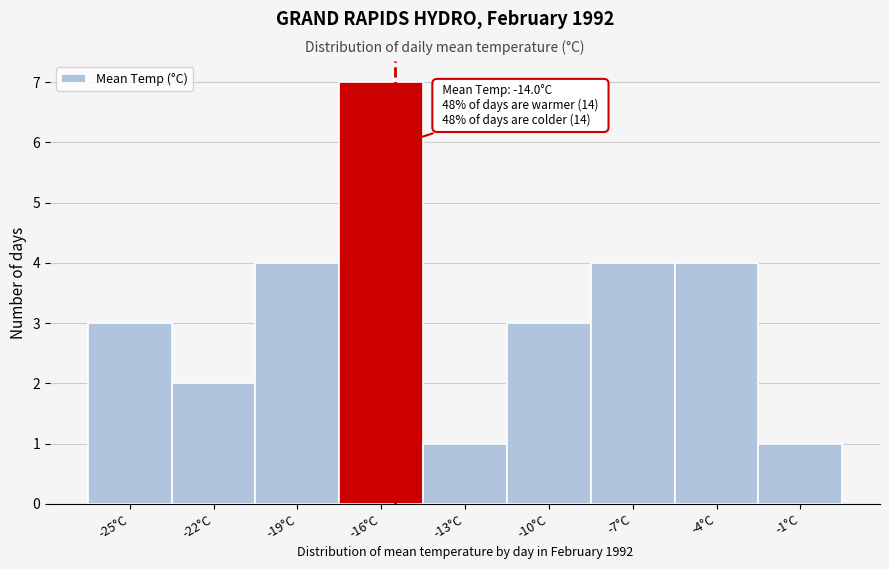

Reading right to left, what are all the values shown in this chart?

-1°C=1	-4°C=4	-7°C=4	-10°C=3	-13°C=1	-16°C=7	-19°C=4	-22°C=2	-25°C=3